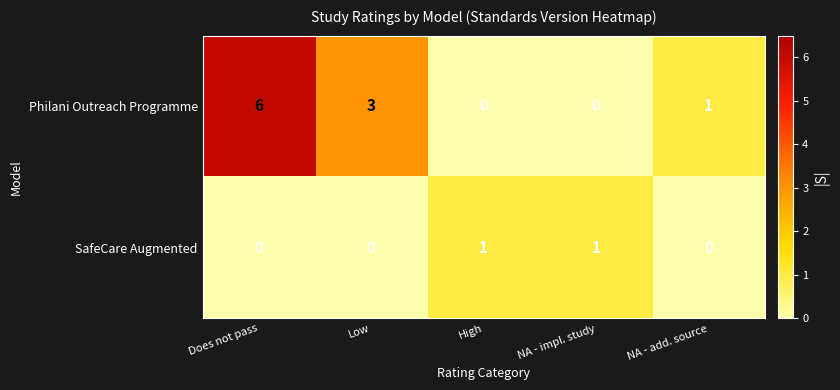

The value of SafeCare Augmented at Does not pass is 0. True or false?

True